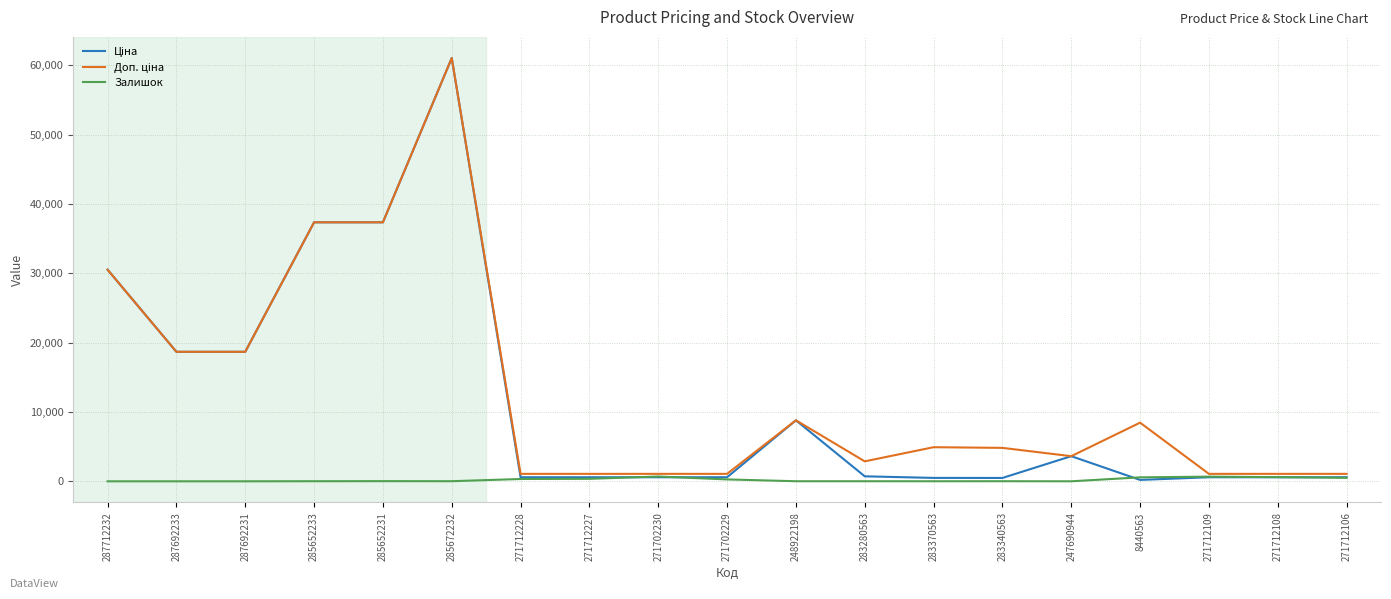

At which category is the sum across all series the highest?

285672232